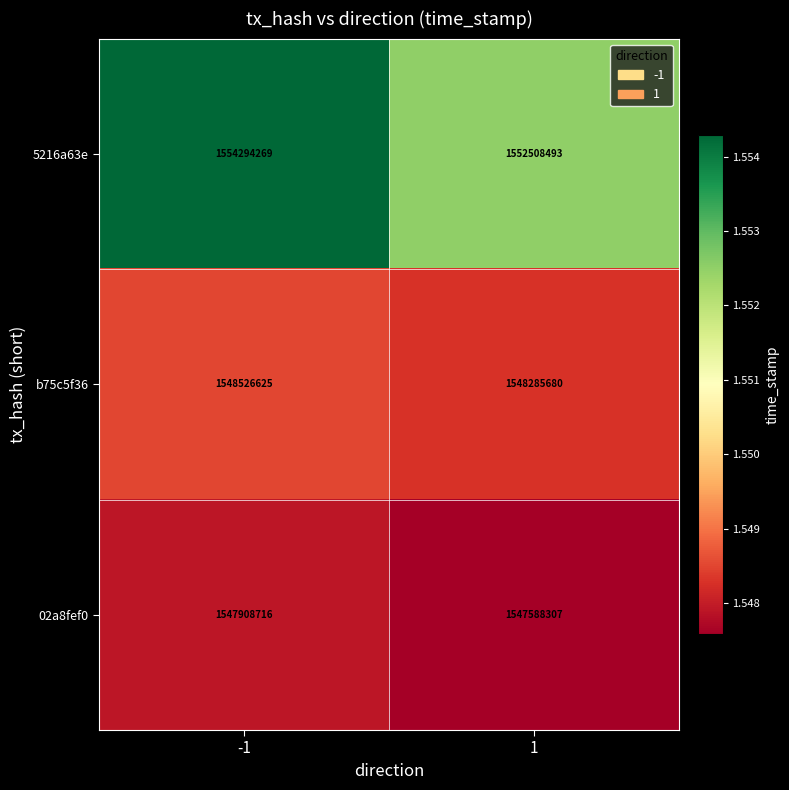

What is the difference between the maximum and minimum values in the 5216a63e series?

1785776